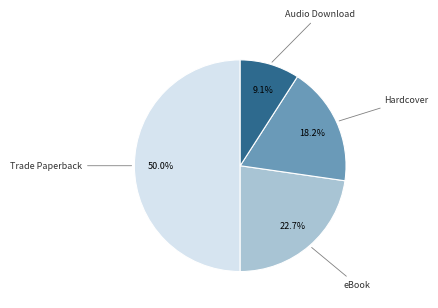

Does eBook represent more than half of the total?

No